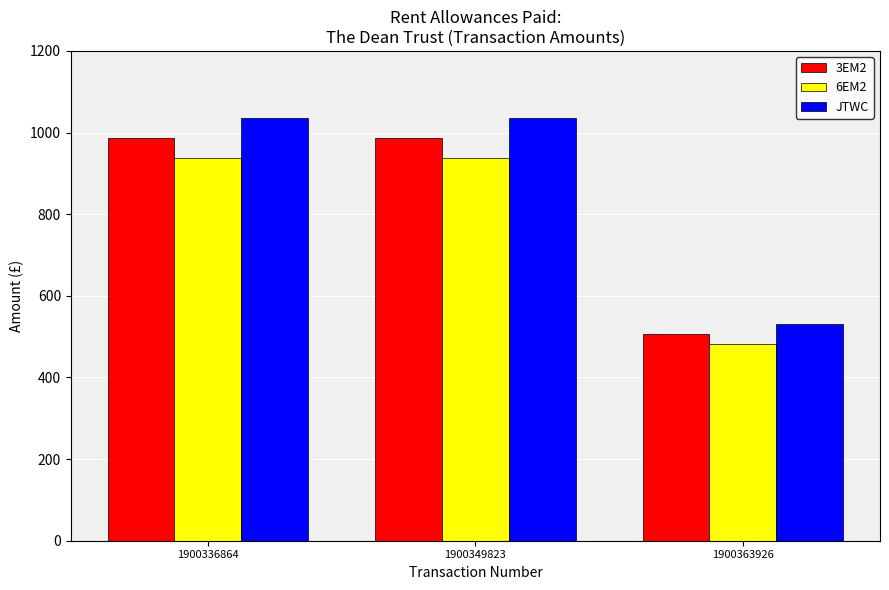

Is it true that 3EM2 equals 506.3 at 1900363926?

True